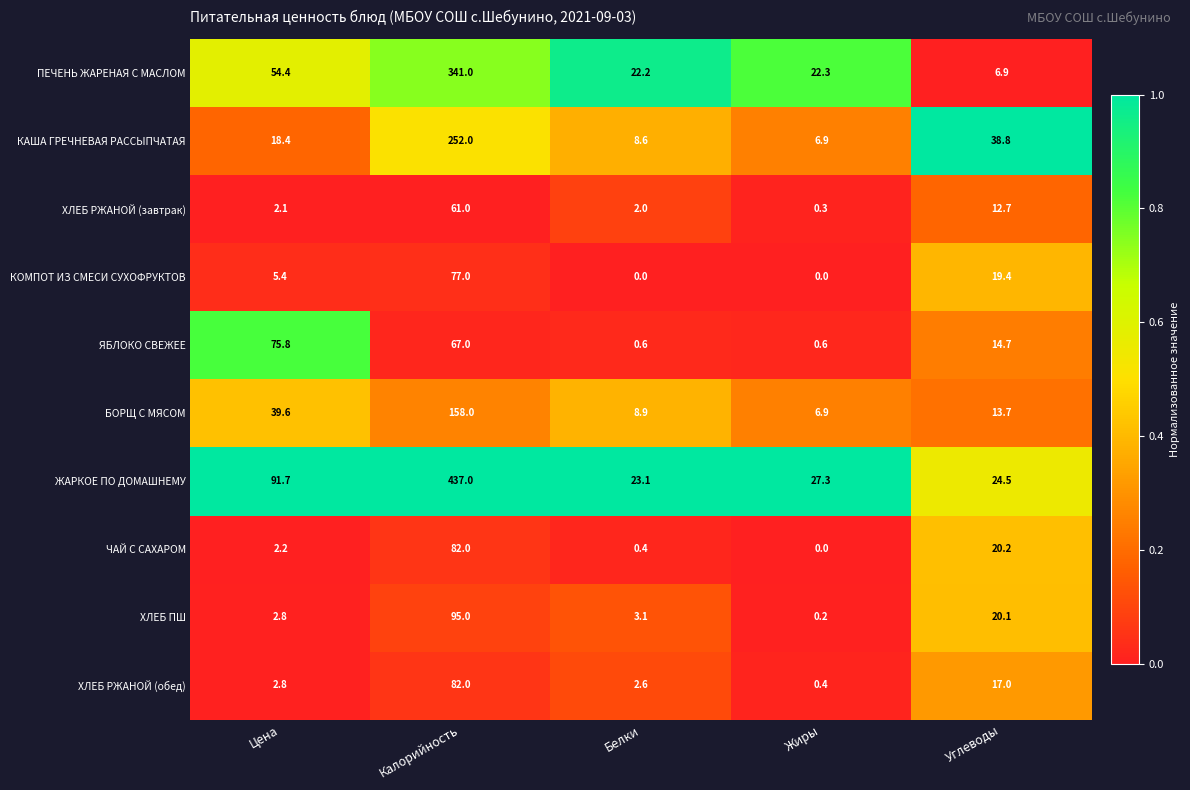

How many categories are shown in the chart?

5